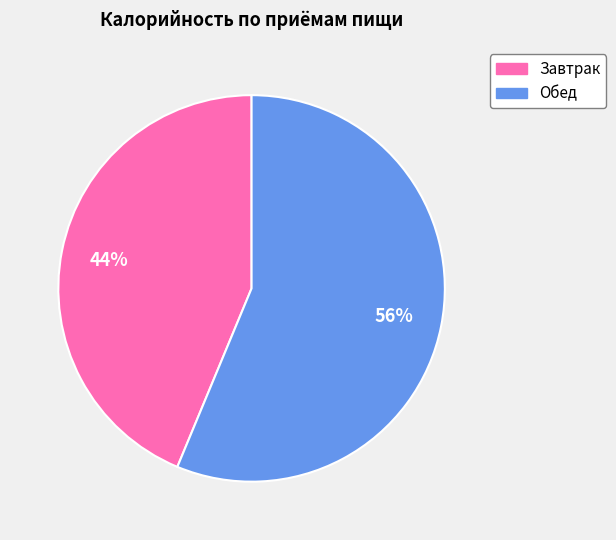

To the nearest percent, what portion does Обед represent?

56%